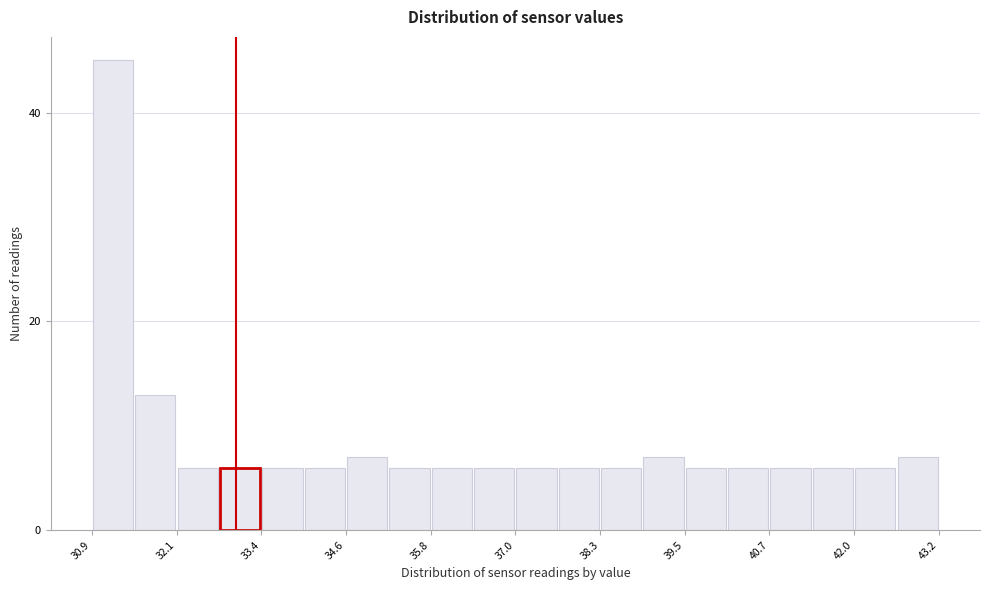

Around what value on the x-axis is the tallest bar? Give the approximate position of its centre, as read against the axis.

31.2